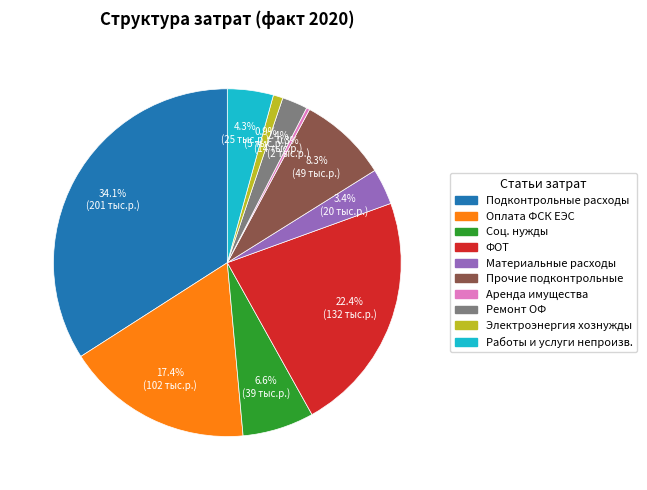

Is there any slice that represents more than half of the pie?

No